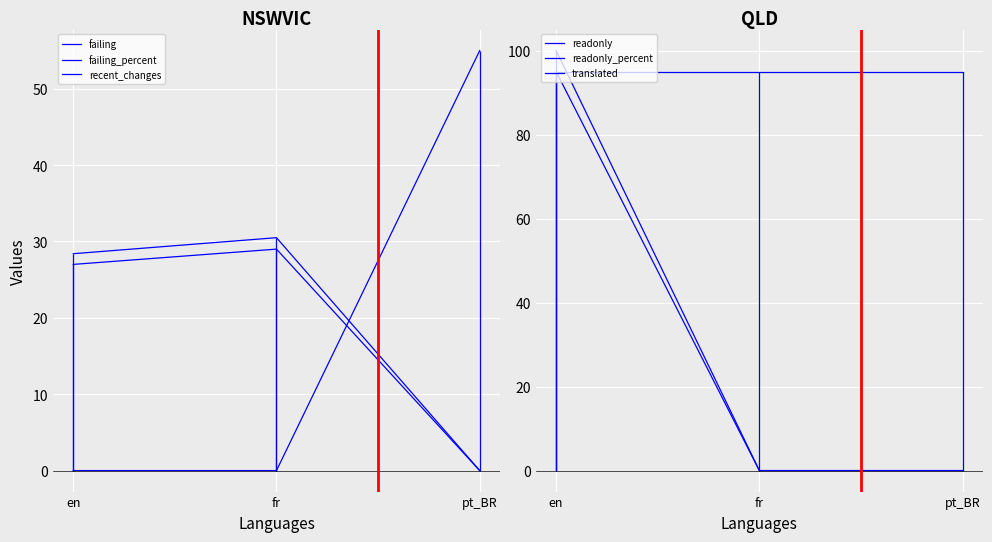

The readonly series shows 0.0 at fr. True or false?

True